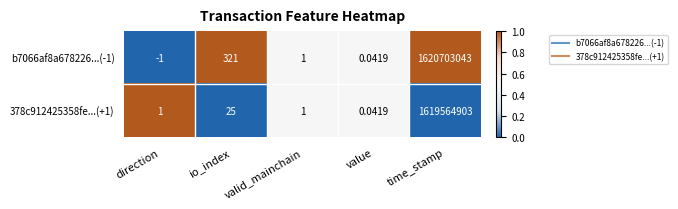

Rank the series by their average value, from highest to lowest.

b7066af8a678226...(-1), 378c912425358fe...(+1)